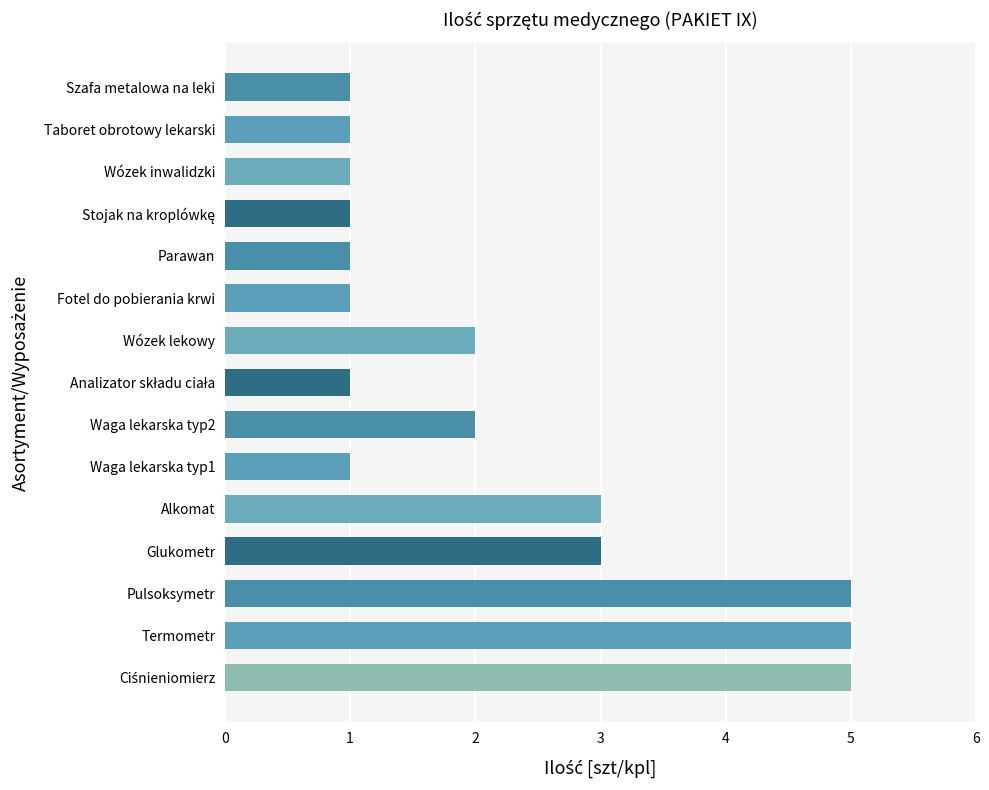

What is the difference between the maximum and minimum values?

4